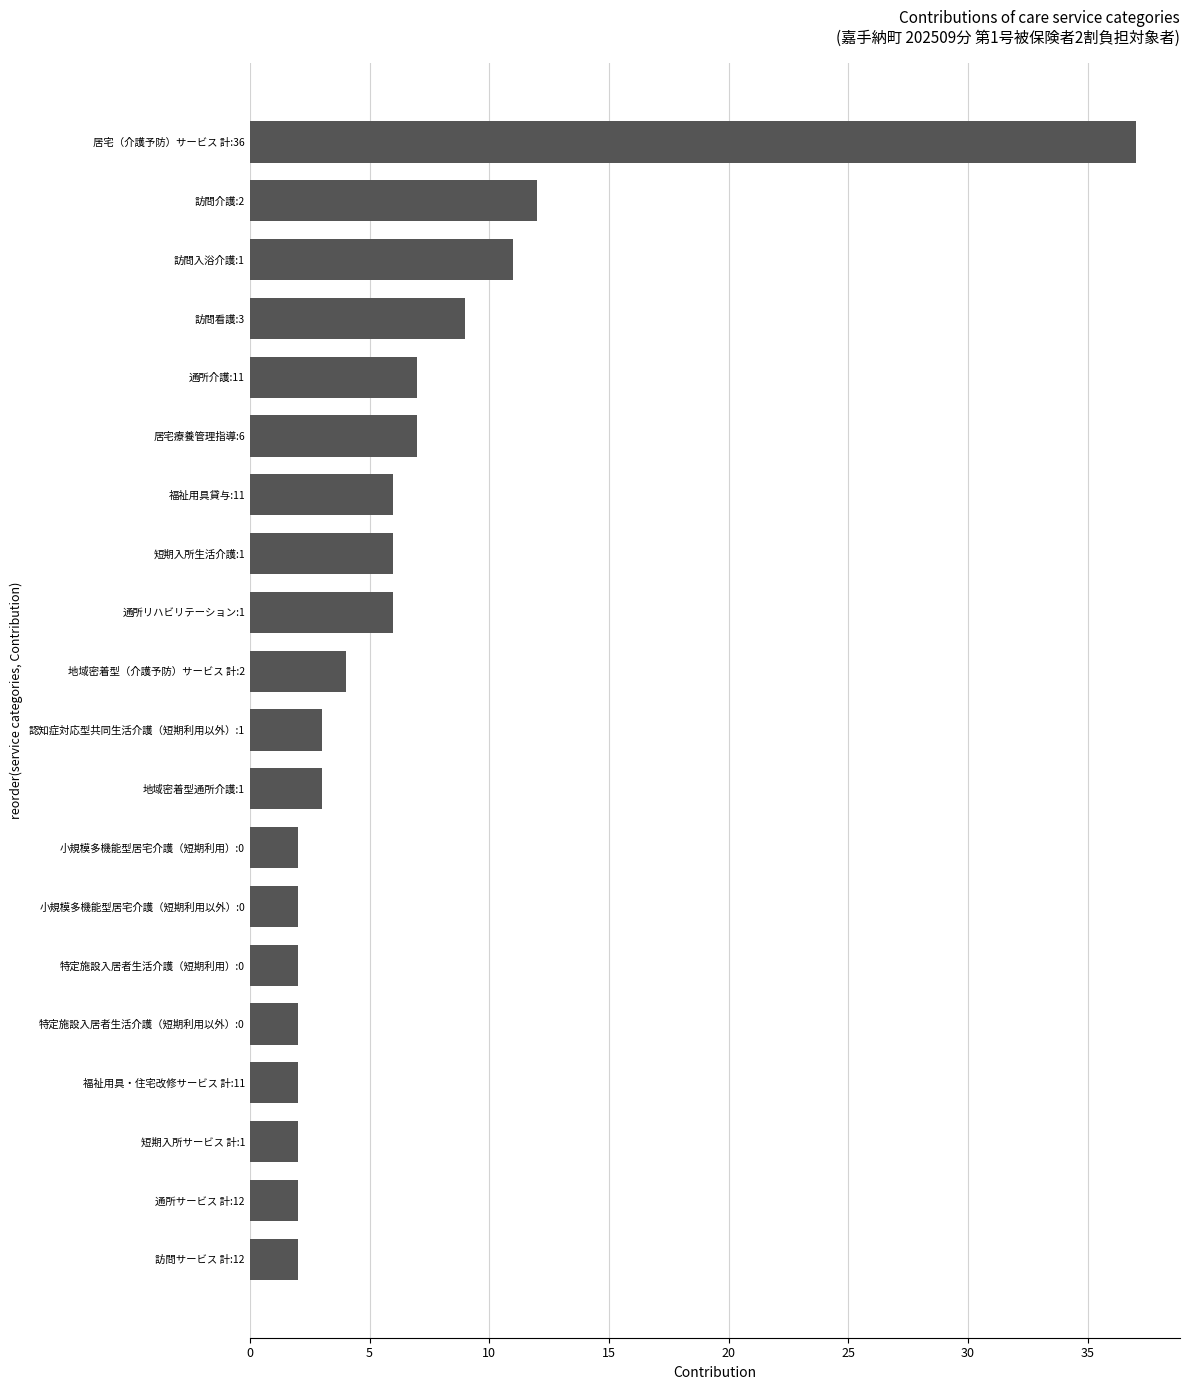

The value at 通所介護:11 is 3. True or false?

False